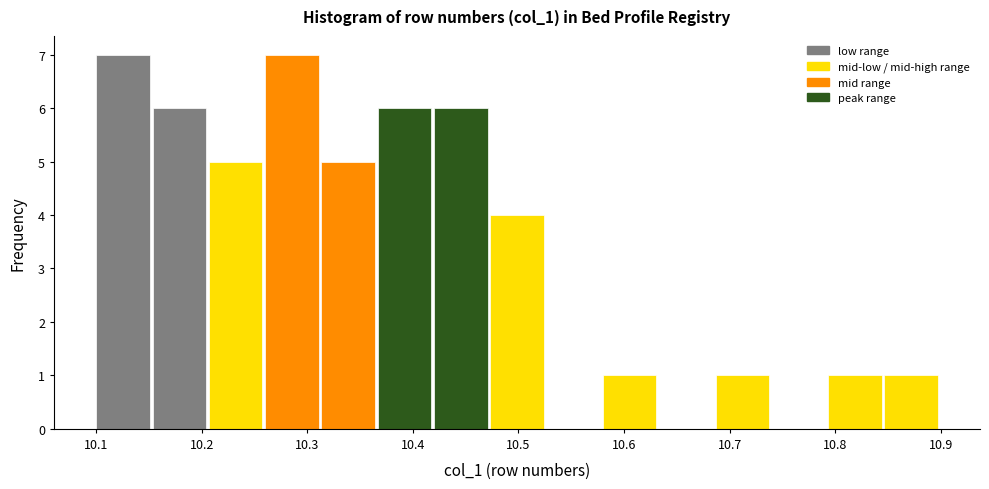

How tall is the bar that spans 10.37 to 10.42 on the x-axis? Neither the bar edges nor the heights are printed on the chart, so give them approximately, as read against the axes.

6